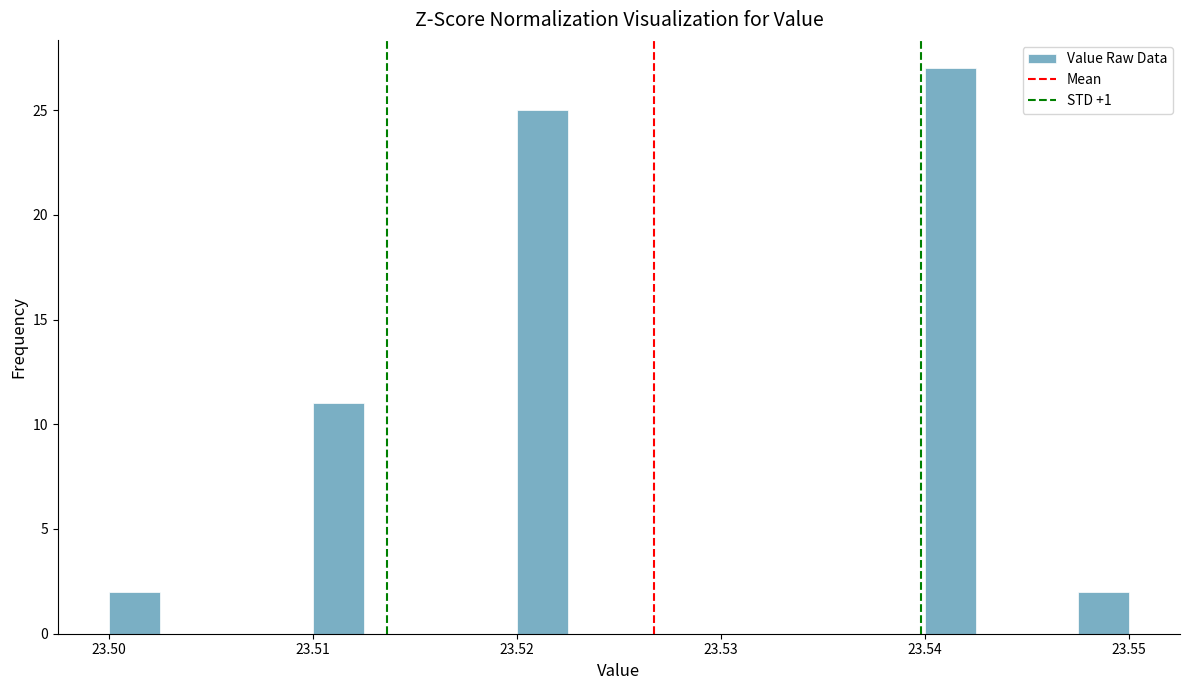

Around what value on the x-axis is the tallest bar? Give the approximate position of its centre, as read against the axis.

23.541